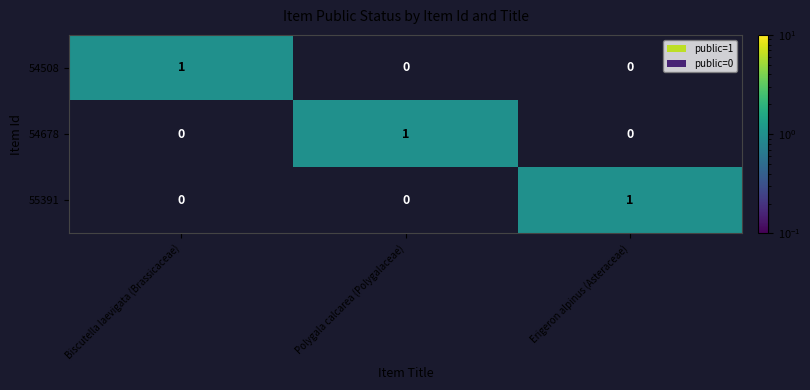

How many distinct data groups are displayed?

3